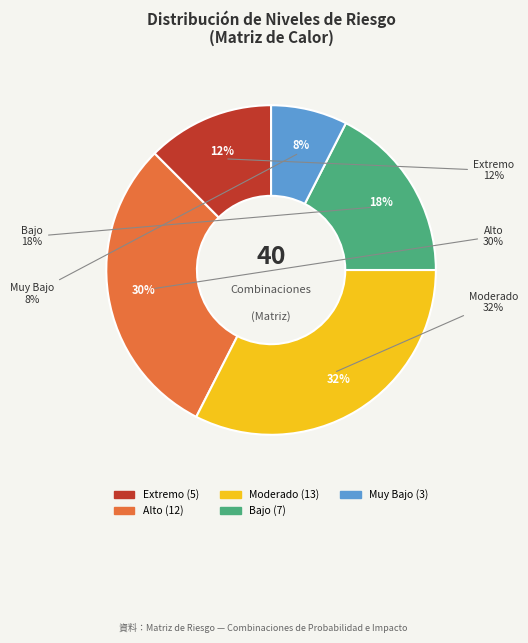

Is the sum of Extremo and Alto greater than half?

No